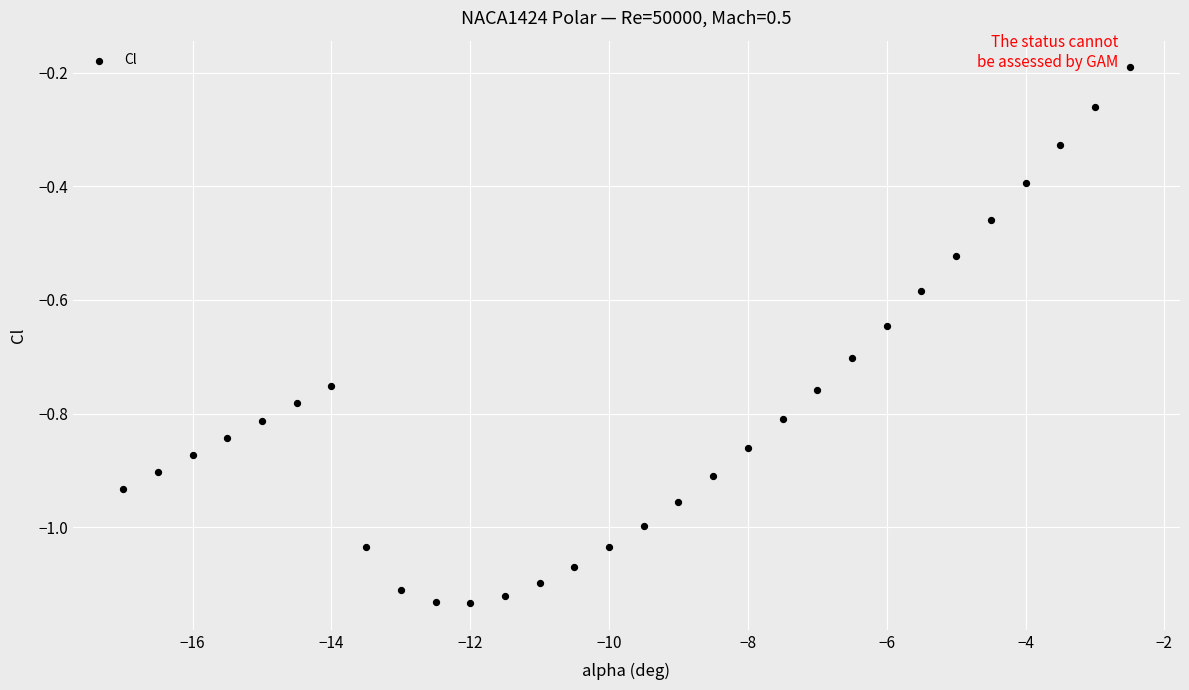

What is the range of X values (max minus min)?

14.5